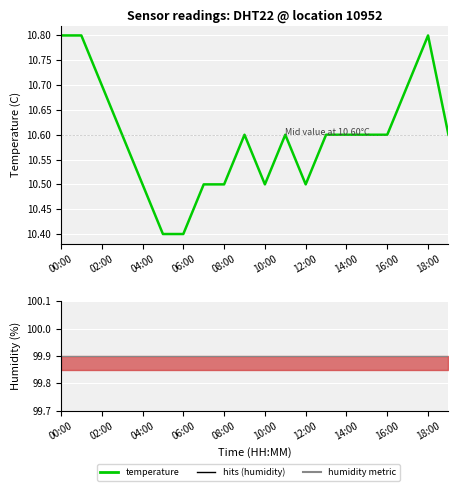

The humidity series shows 99.9 at 10:00. True or false?

True